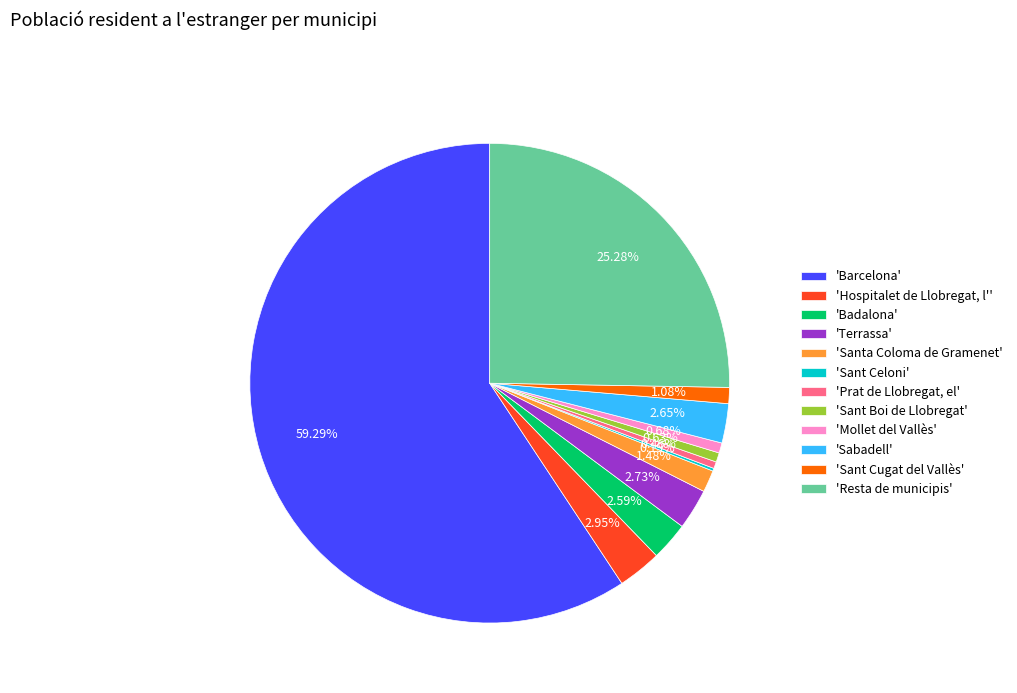

Combined, do 'Mollet del Vallès' and 'Hospitalet de Llobregat, l'' account for over 50%?

No